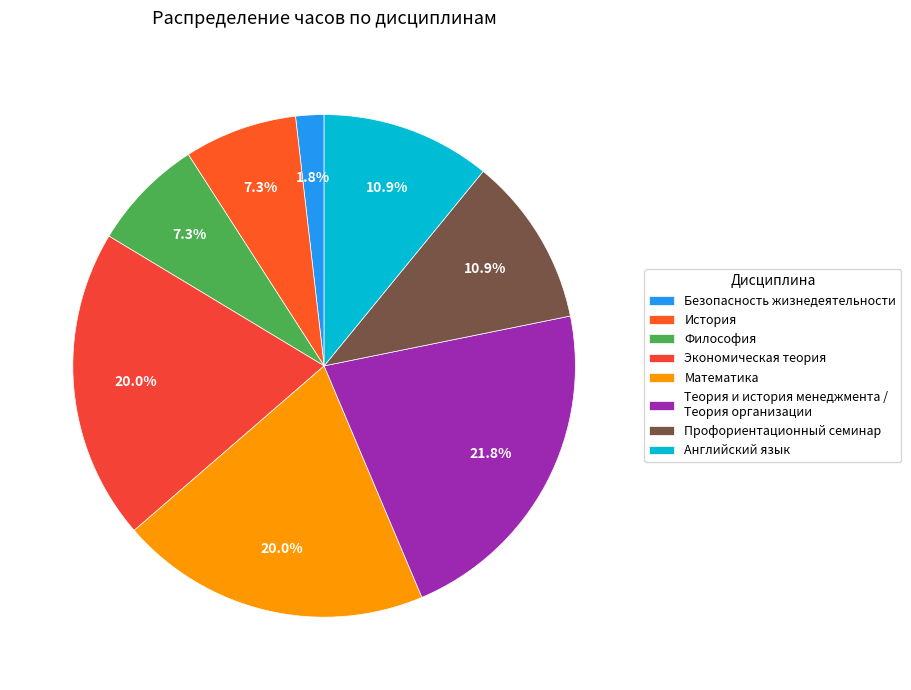

To the nearest percent, what portion does Экономическая теория represent?

20%